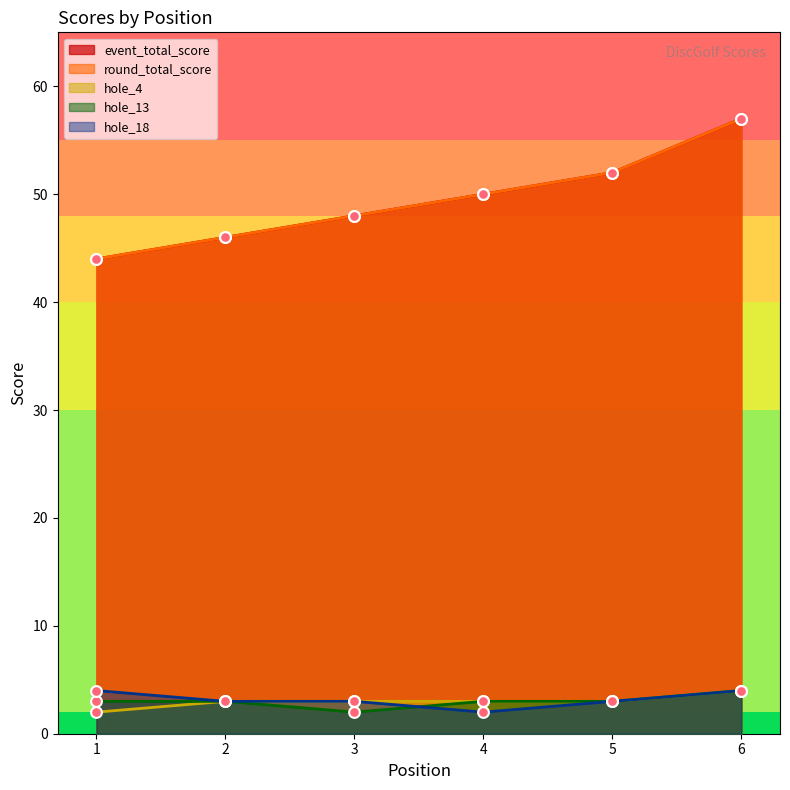

At which category is the sum across all series the highest?

6